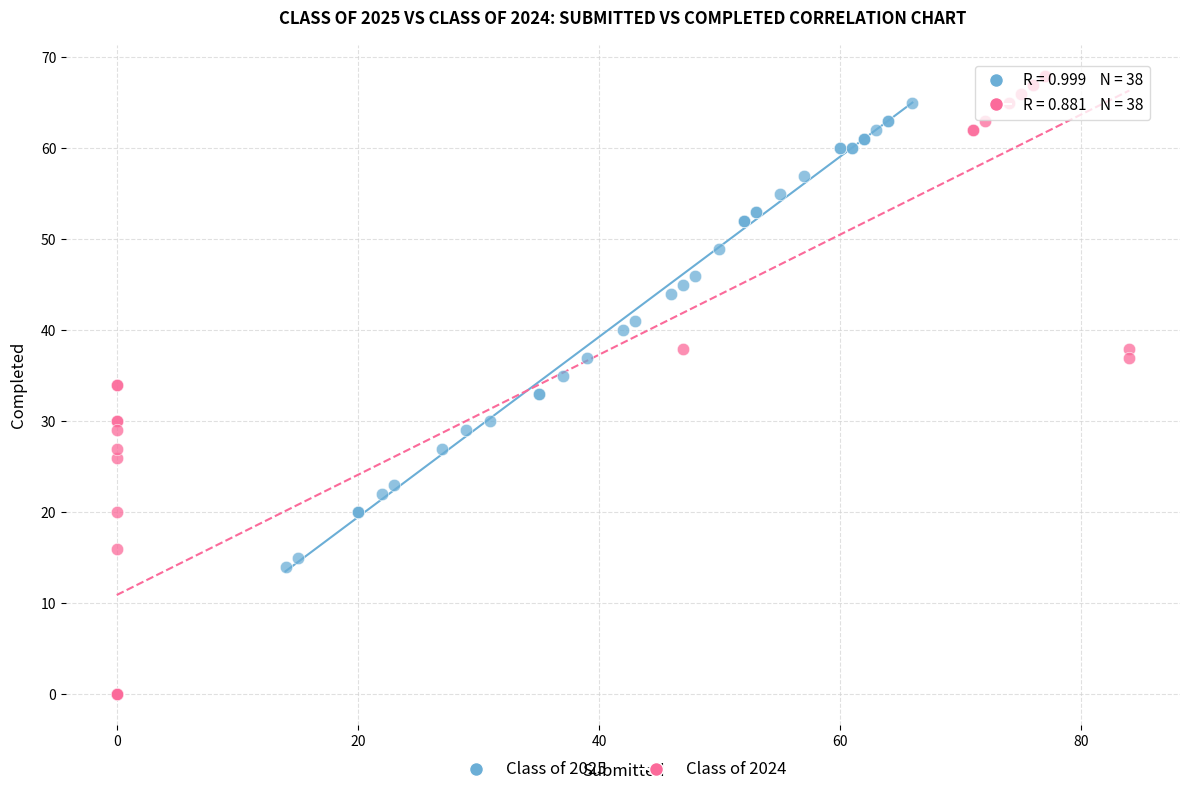

Which series has the largest Y range (max minus min)?

Class of 2024